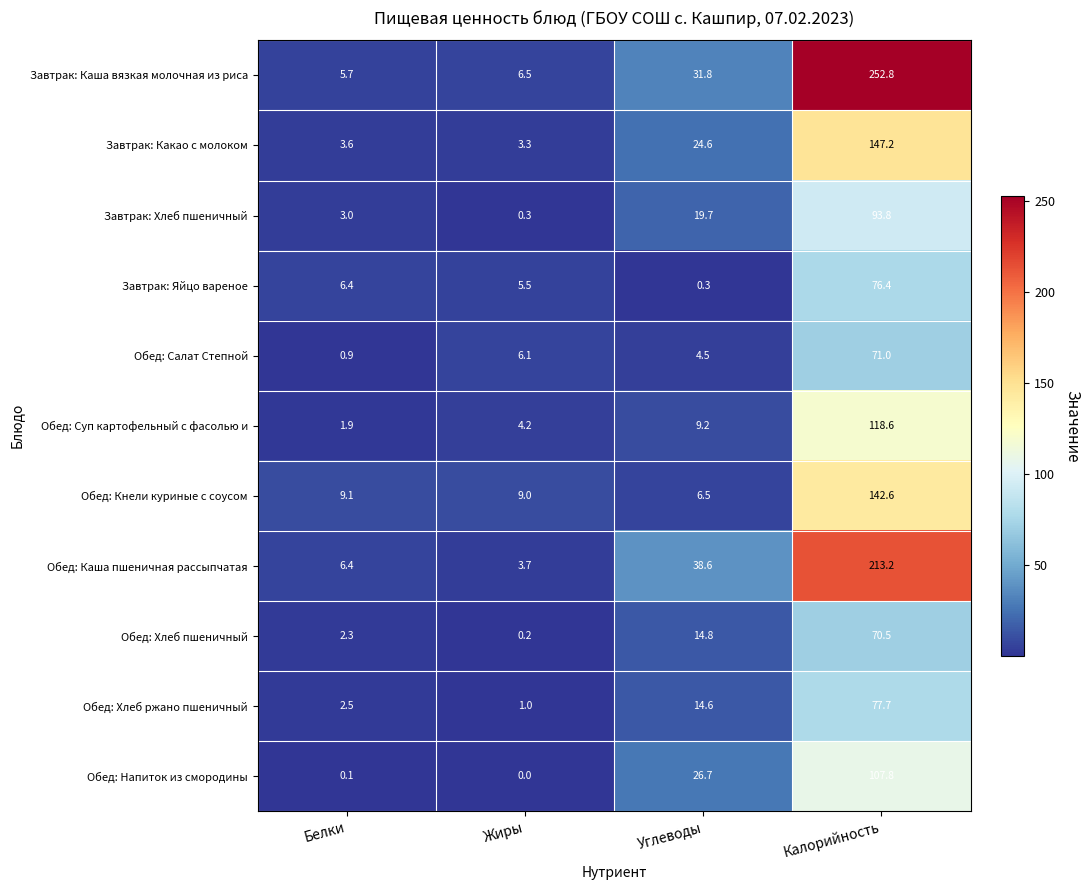

What is the lowest value of the Обед: Кнели куриные с соусом series?

6.5